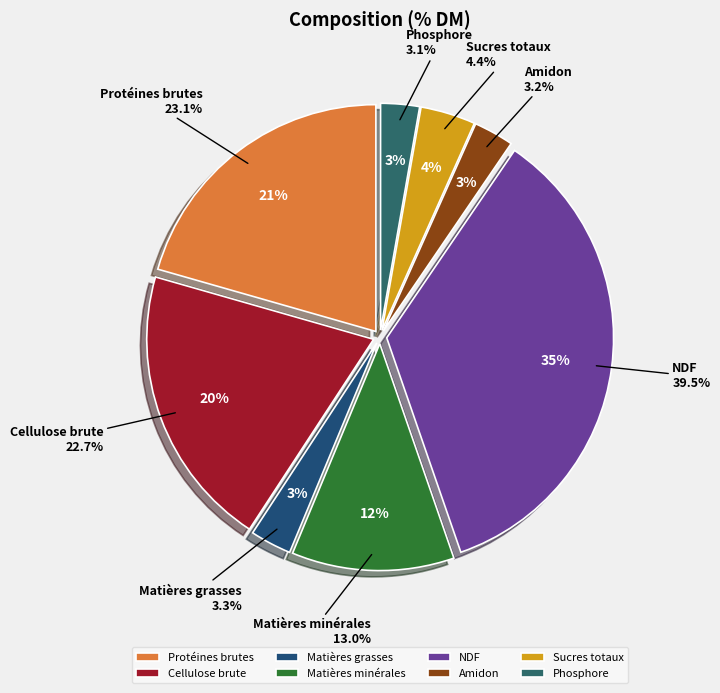

How many slices are in this pie chart?

8